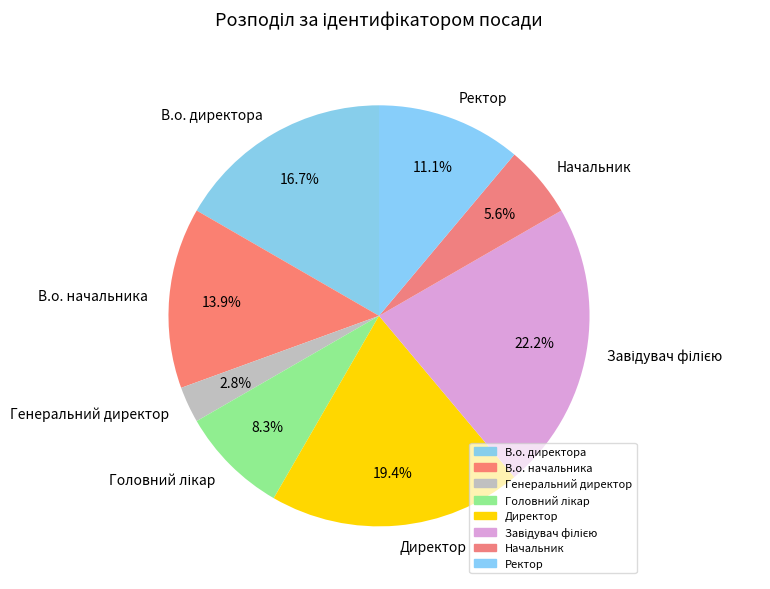

What percentage is the В.о. директора slice, to the nearest percent?

17%